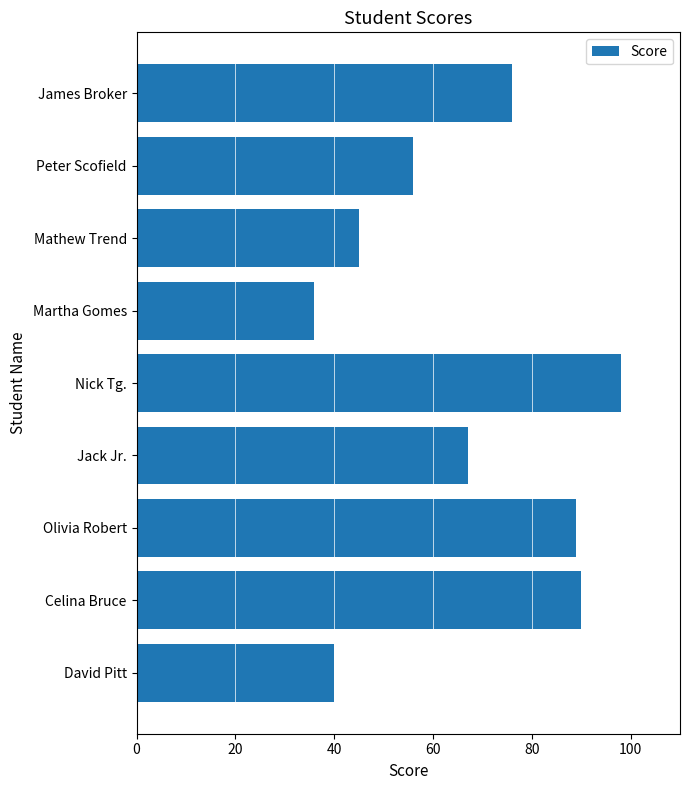

Count the number of data series in this chart.

1